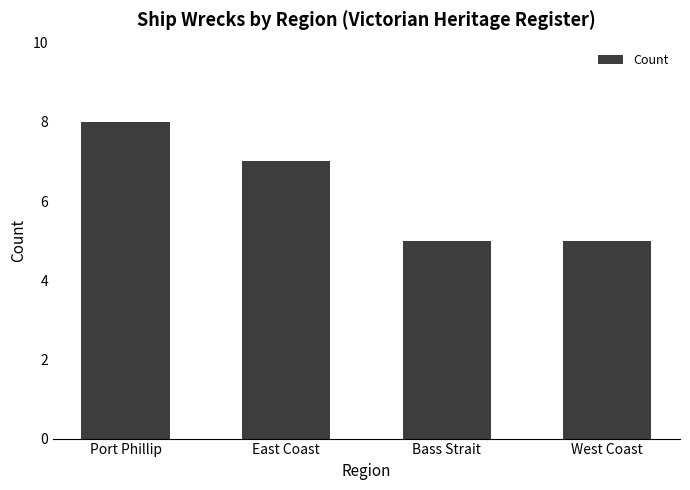

True or false: the data shows 5 at Bass Strait.

True